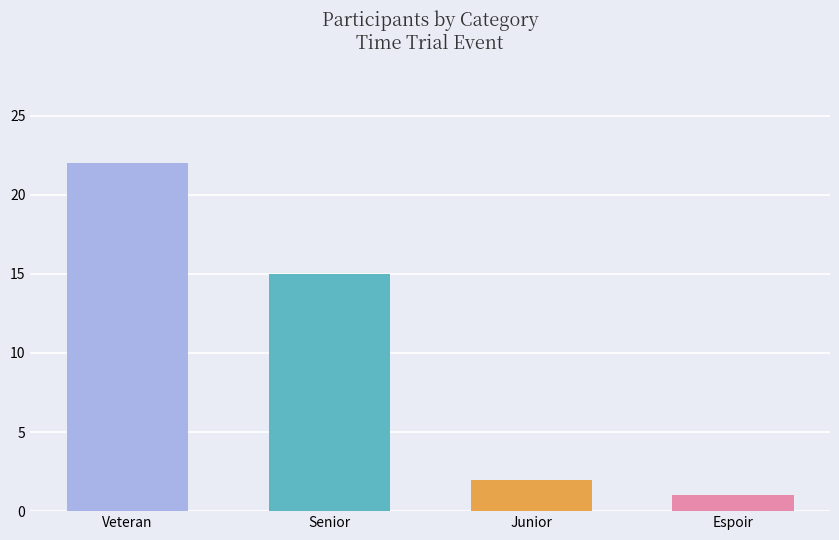

How many bars are there in total?

4